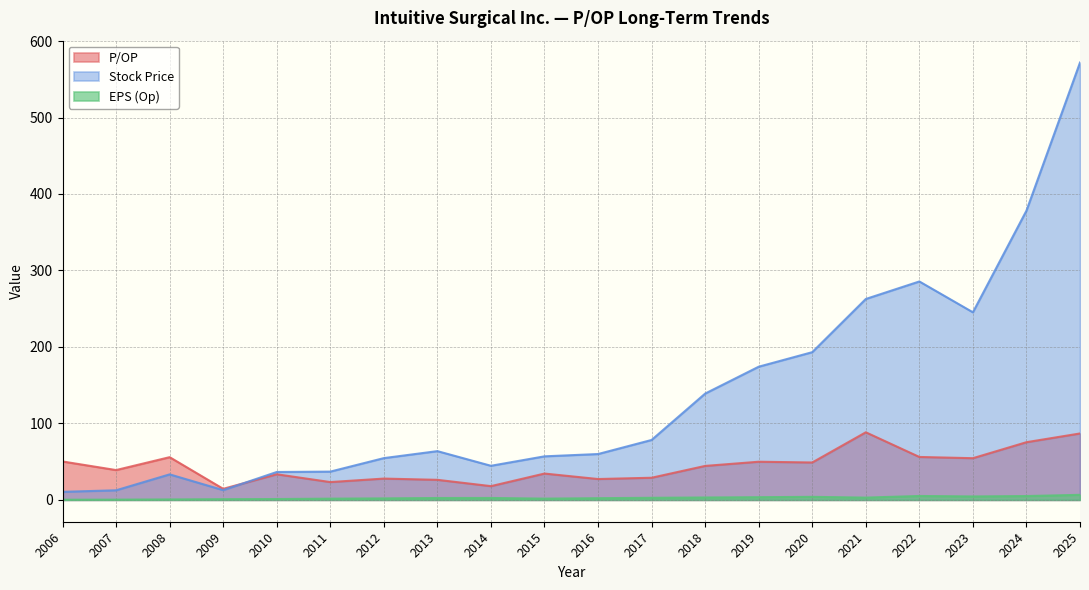

Which category has the lowest value in the Stock Price series?

2006